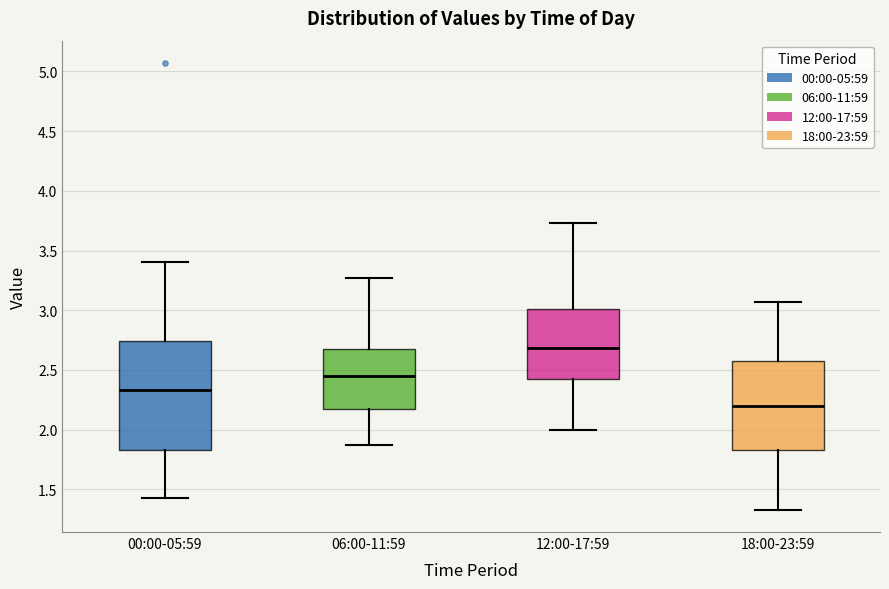

Which box's median line is the highest?

12:00-17:59